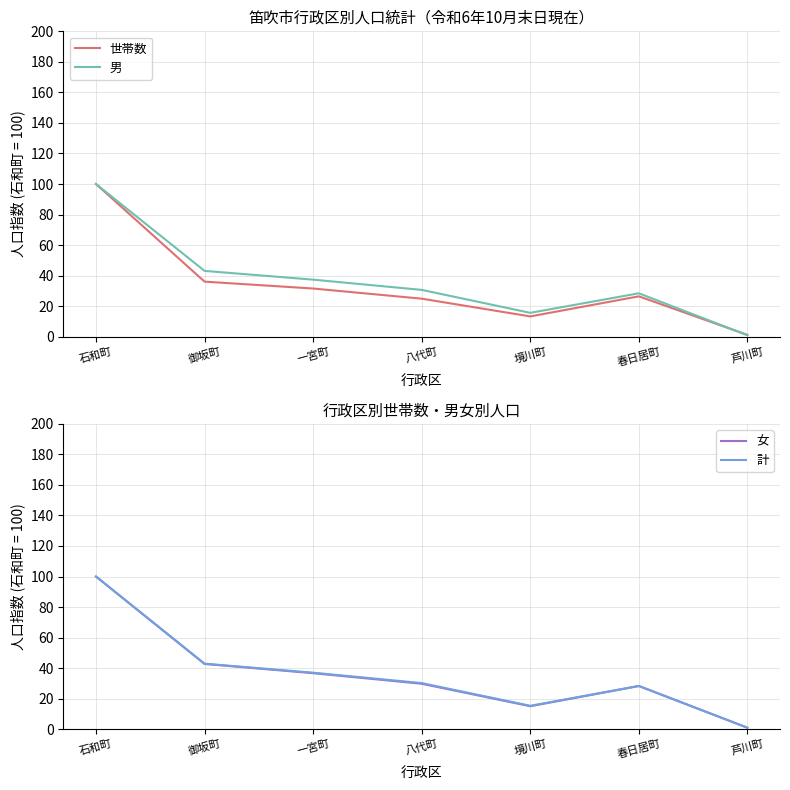

What is the lowest value of the 男 series?

0.9